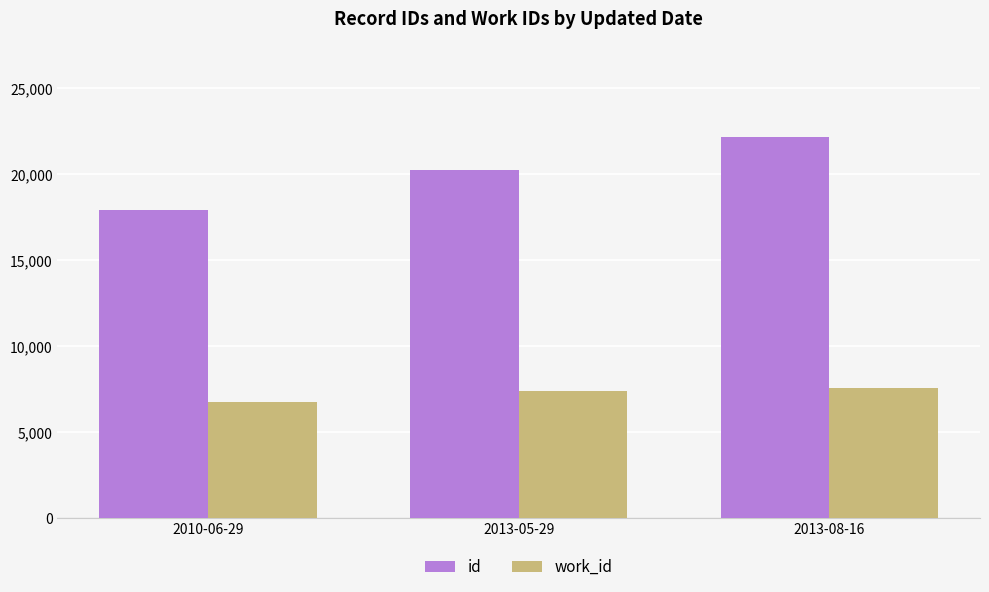

How many bars are there in total?

6